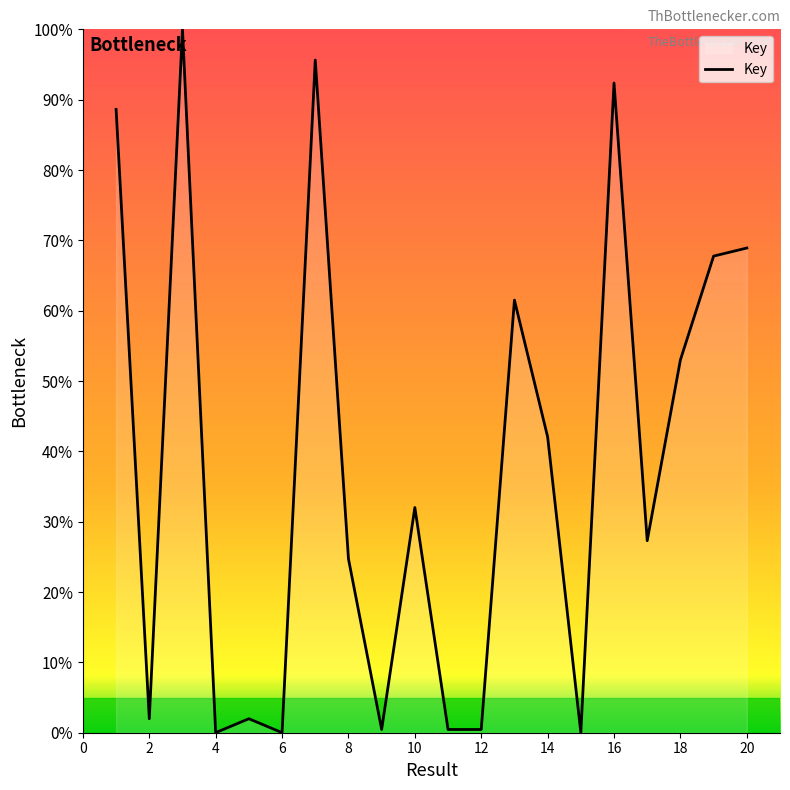

What is the maximum value shown in the chart?

100.0